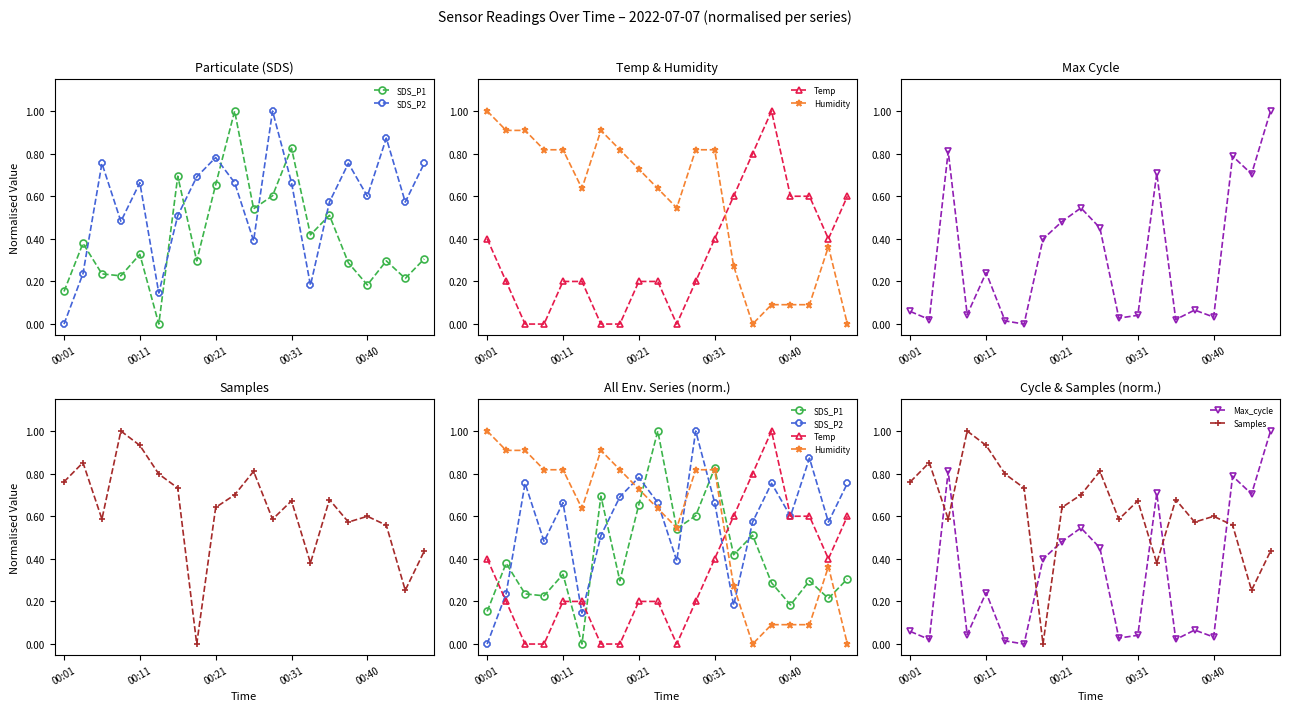

Which series has the widest spread of values?

SDS_P1